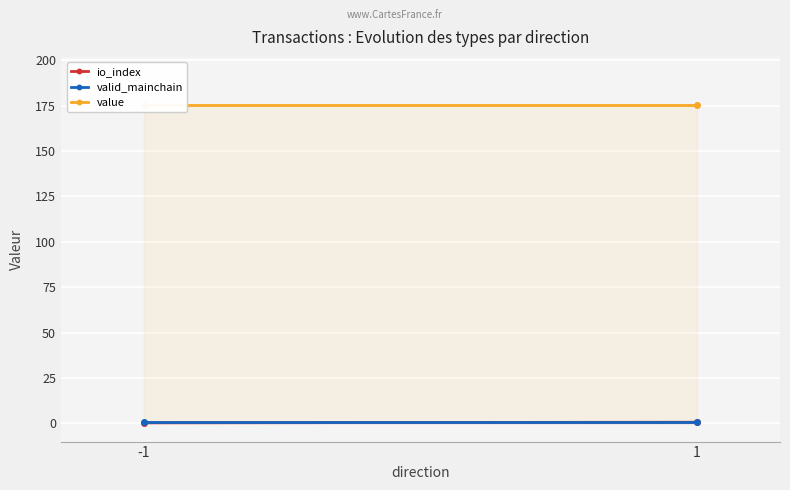

Is the value of io_index at -1 greater than the value of valid_mainchain at -1?

No